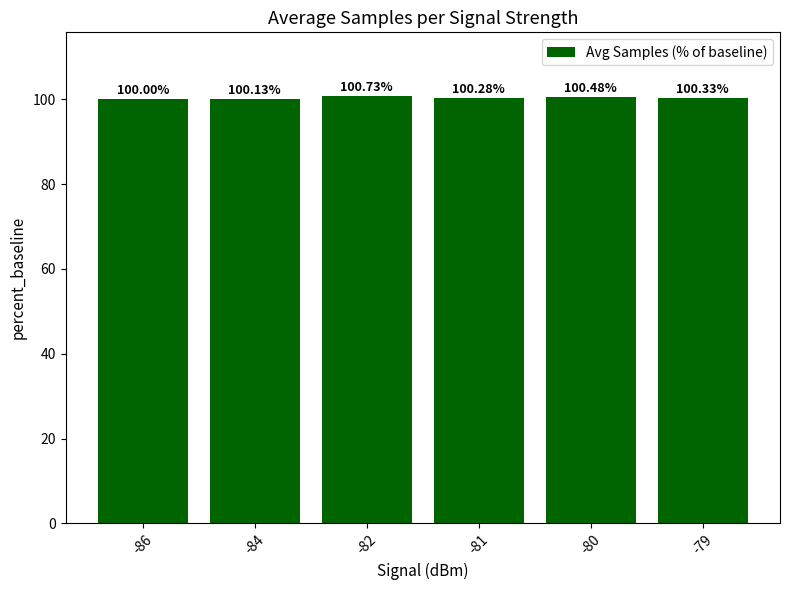

What is the sum of all values?

602.0